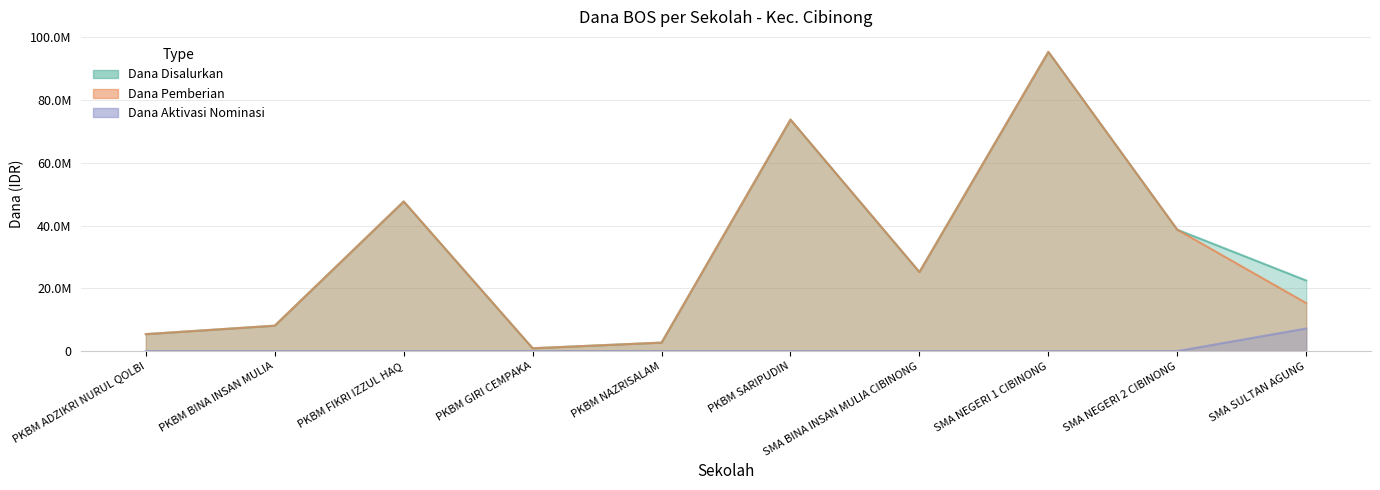

Which category has the highest value in the Dana Pemberian series?

SMA NEGERI 1 CIBINONG